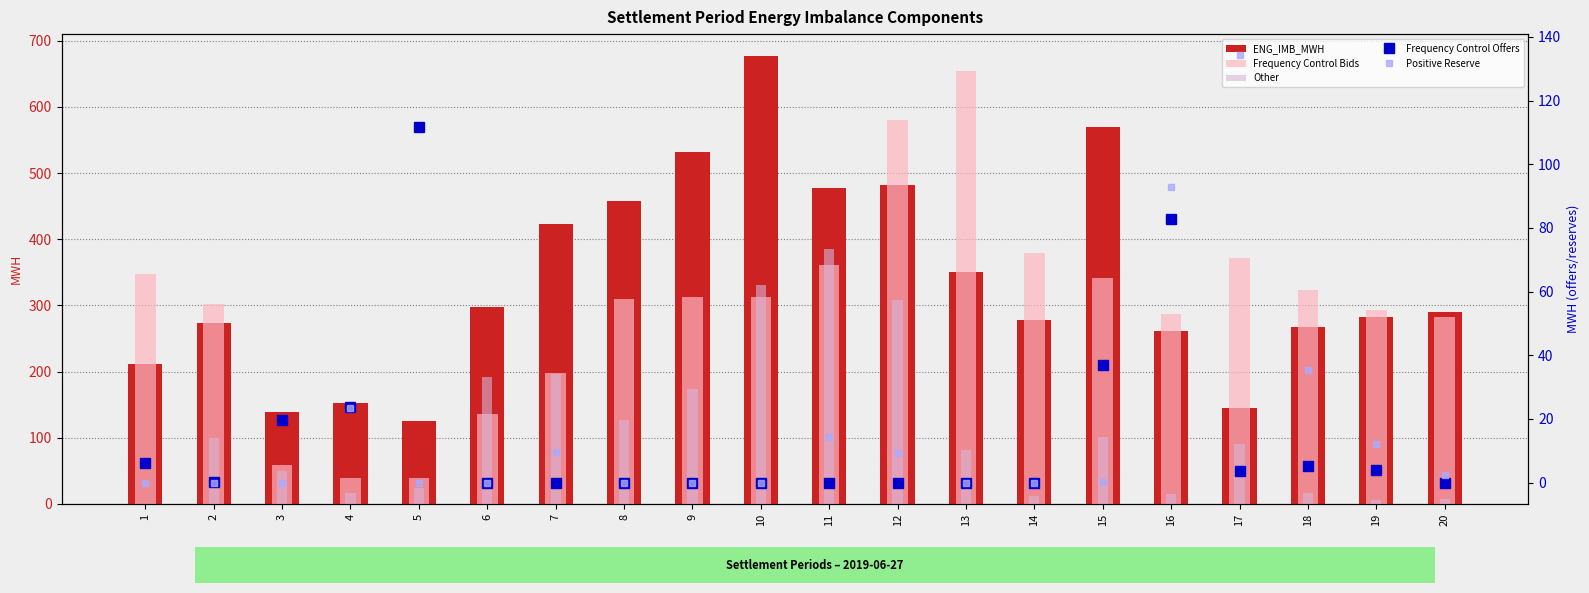

Which series has the largest total across all categories?

ENG_IMB_MWH